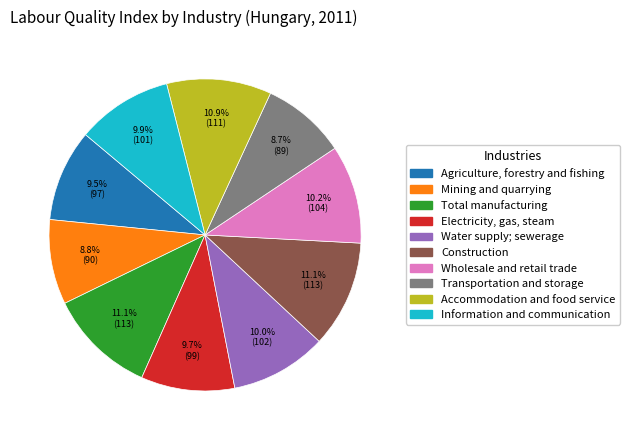

Is Accommodation and food service the majority of the pie?

No